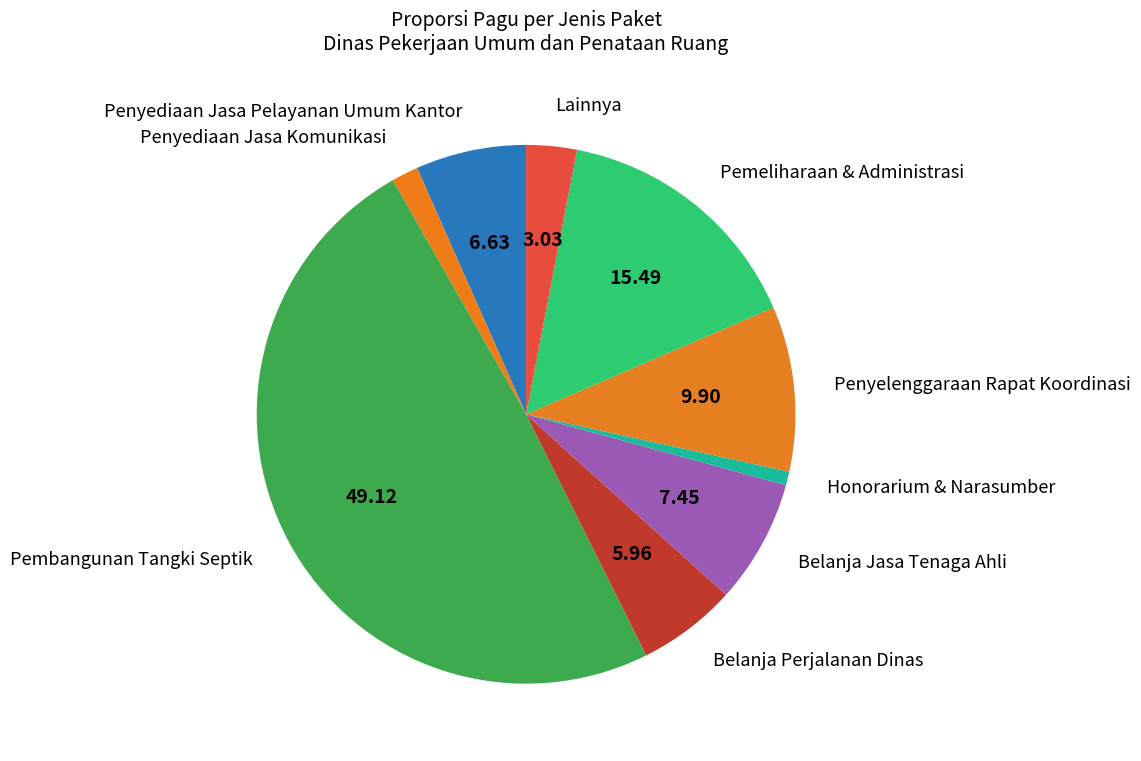

Which category has the smallest portion of the pie?

Honorarium & Narasumber